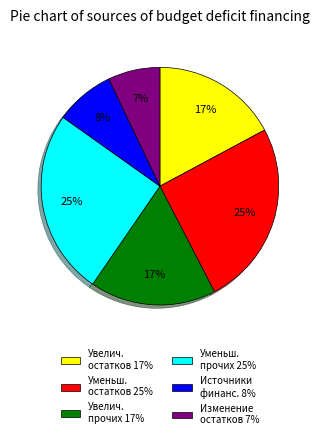

True or false: Увелич. прочих 17% accounts for 17% of the total.

True